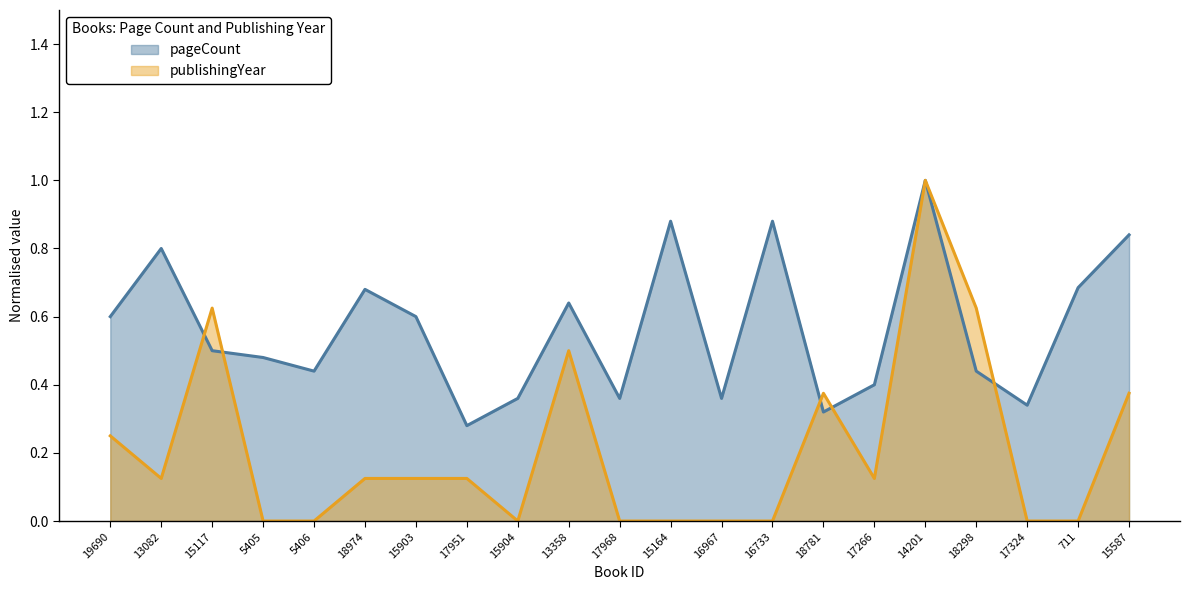

What is the sum of the publishingYear values at 18781 and 13358?

0.9